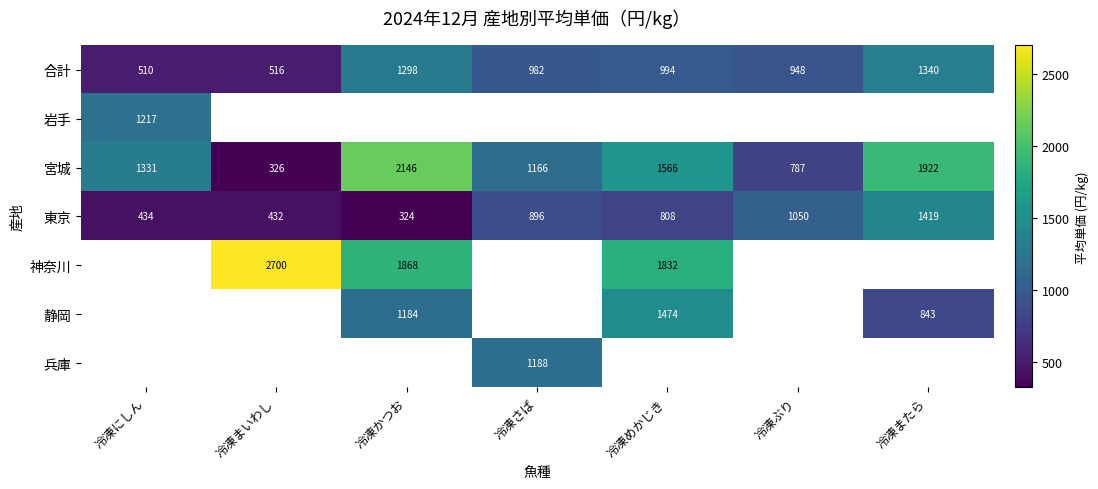

Rank the categories by 東京 value from lowest to highest.

冷凍かつお, 冷凍まいわし, 冷凍にしん, 冷凍めかじき, 冷凍さば, 冷凍ぶり, 冷凍またら